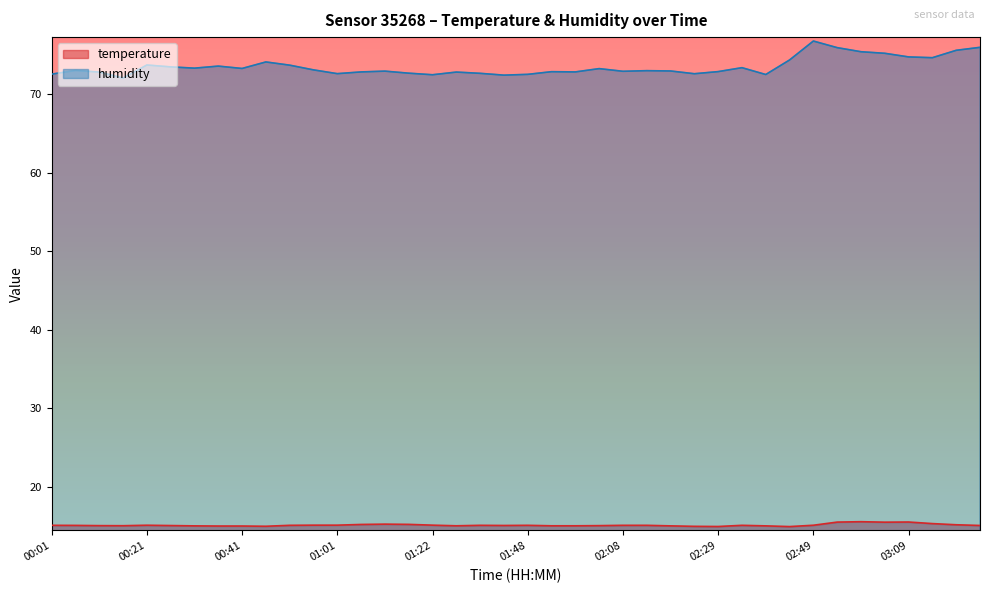

What is the difference between the maximum and second lowest values in the humidity series?

4.3